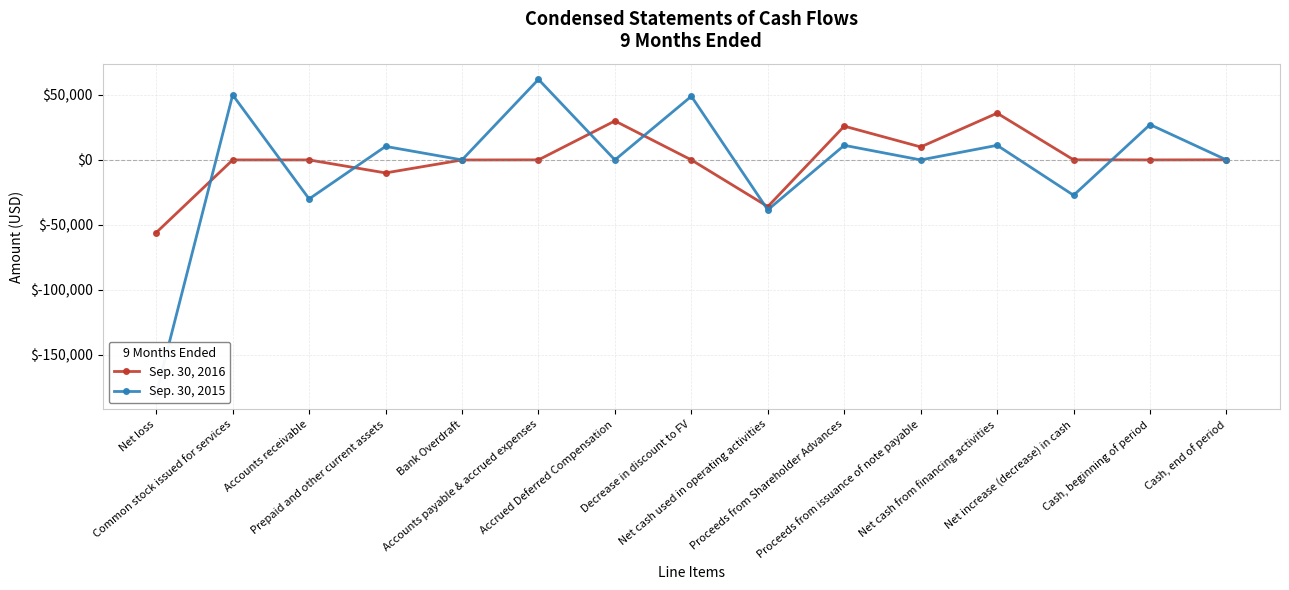

Between Bank Overdraft and Prepaid and other current assets, which is larger?

Bank Overdraft